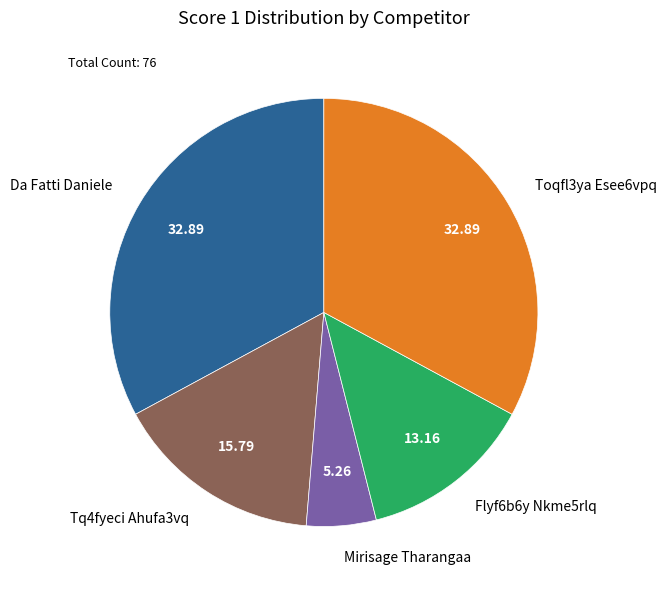

Approximately how many times larger is the value at Toqfl3ya Esee6vpq compared to Da Fatti Daniele?

1.0